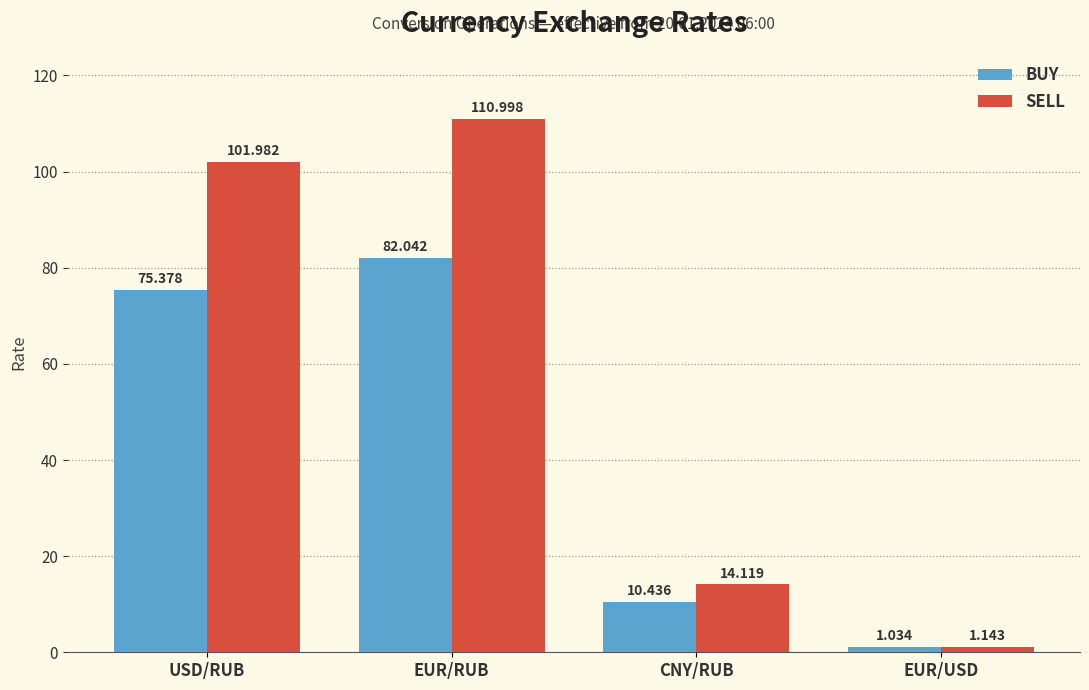

At which label does BUY reach its peak?

EUR/RUB